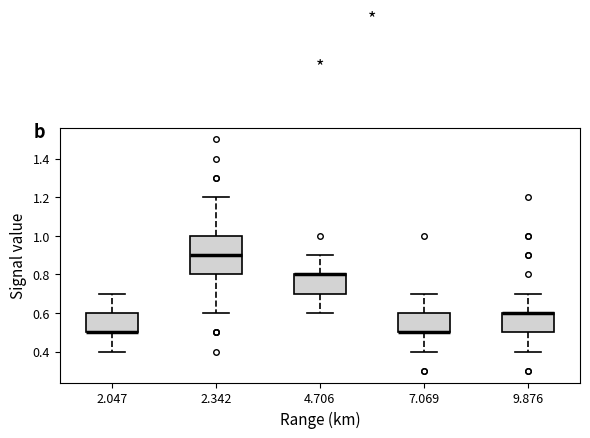

Which box is the tallest, from its lower edge to its upper edge?

2.342